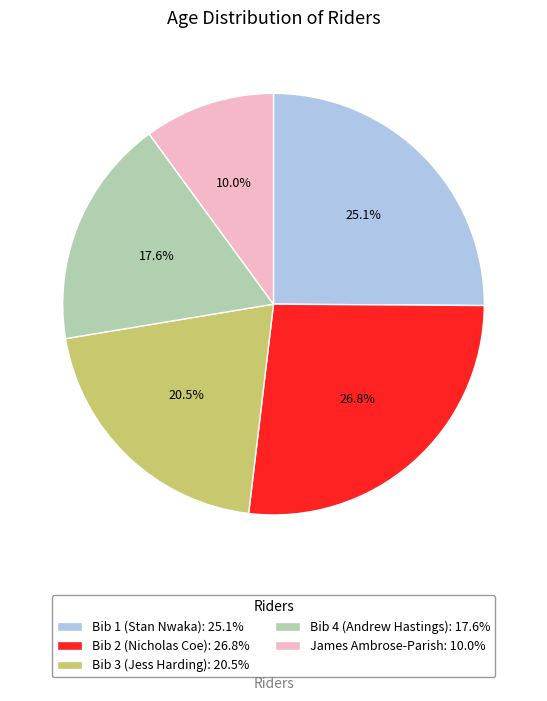

Is James Ambrose-Parish the majority of the pie?

No